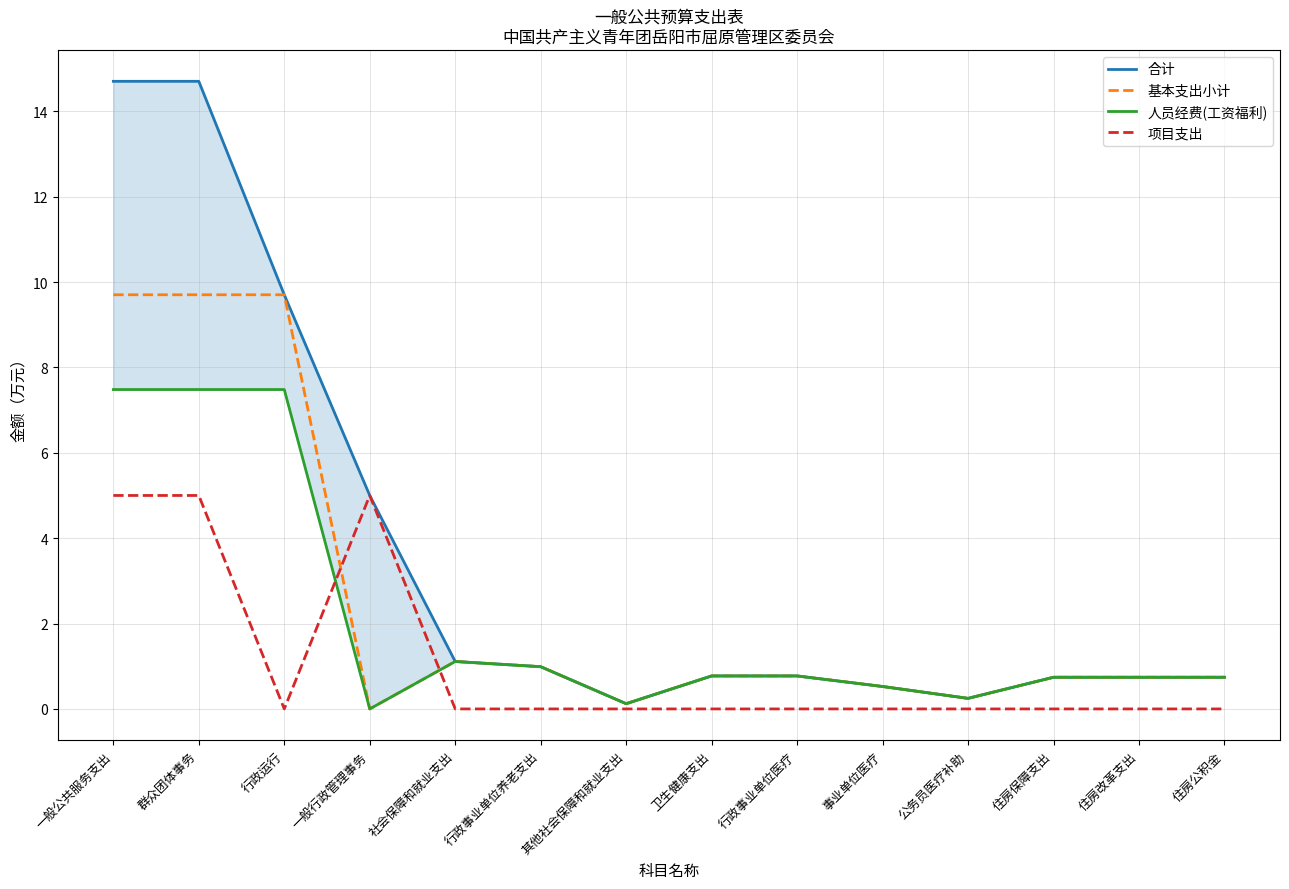

What are all the series names shown in the legend?

合计, 基本支出小计, 人员经费(工资福利), 项目支出